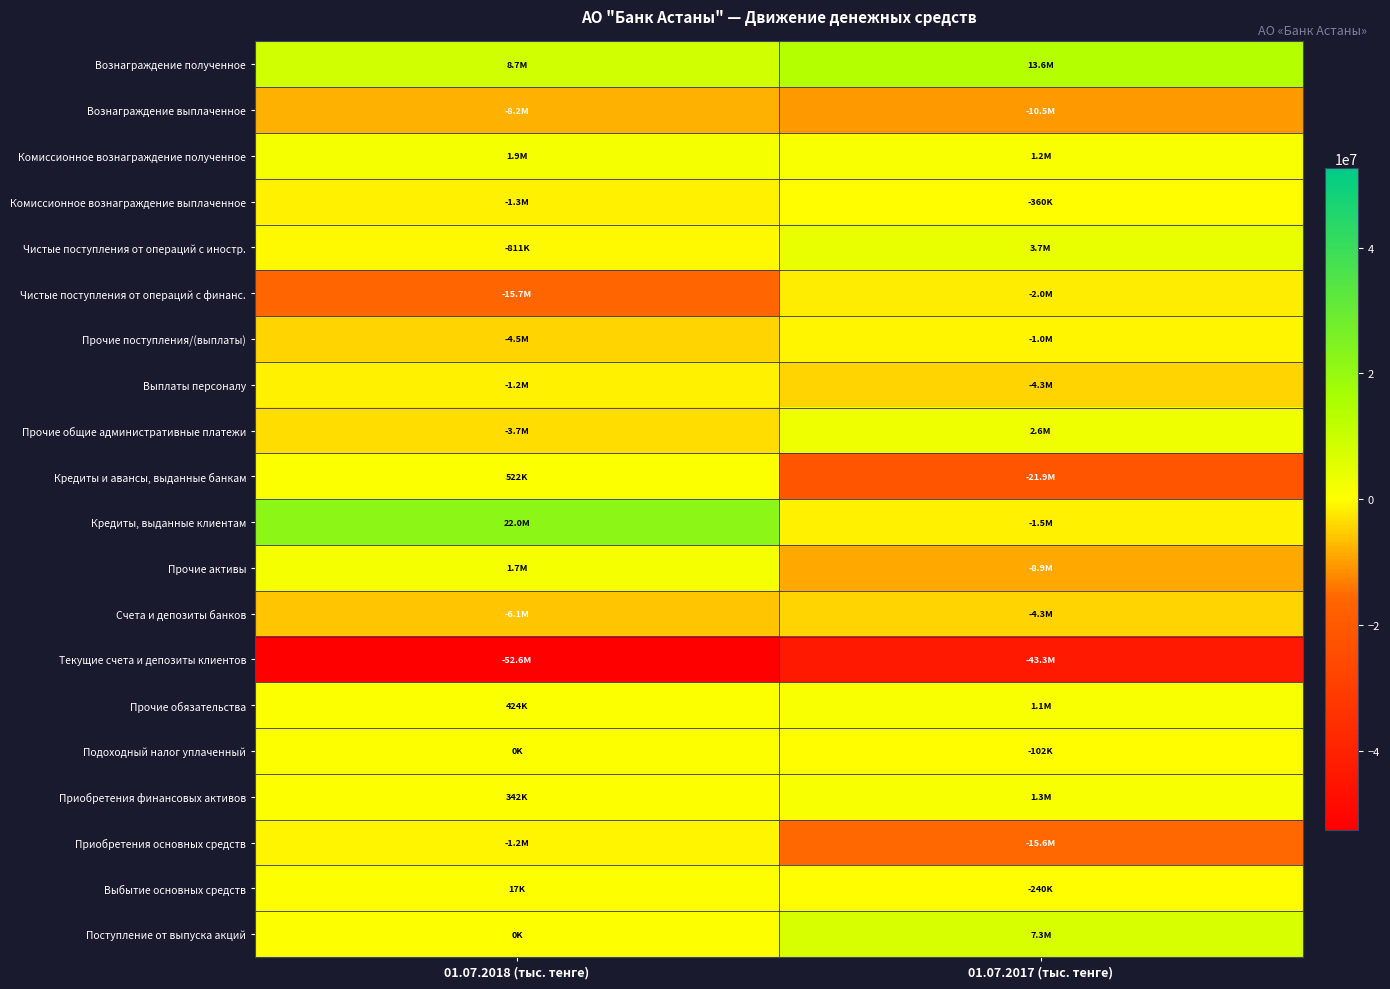

At which category is the sum across all series the highest?

01.07.2018 (тыс. тенге)